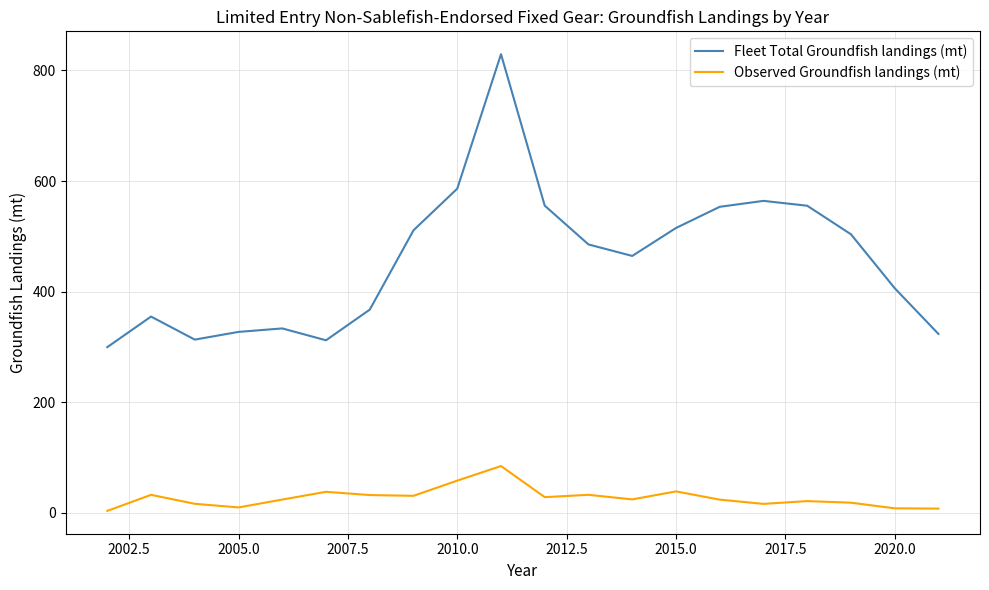

True or false: Observed Groundfish landings (mt) and Fleet Total Groundfish landings (mt) cross at least once.

False